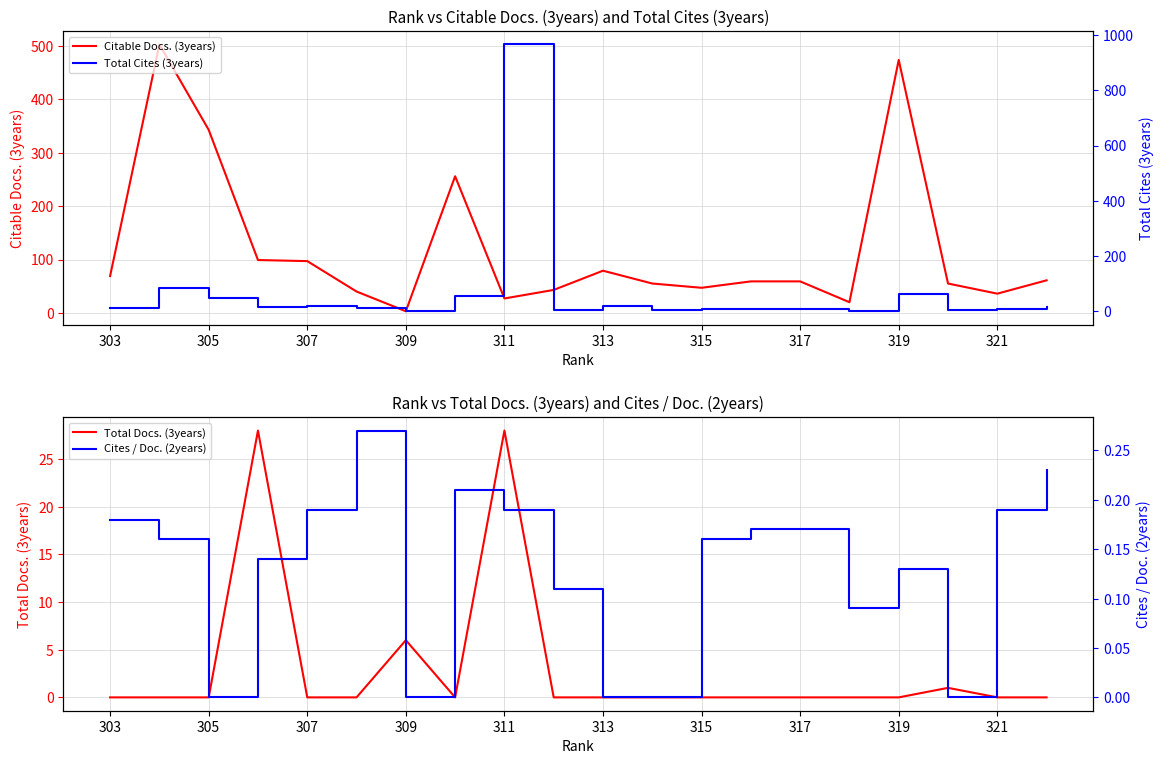

How many data points in Total Cites (3years) are less than 13?

10